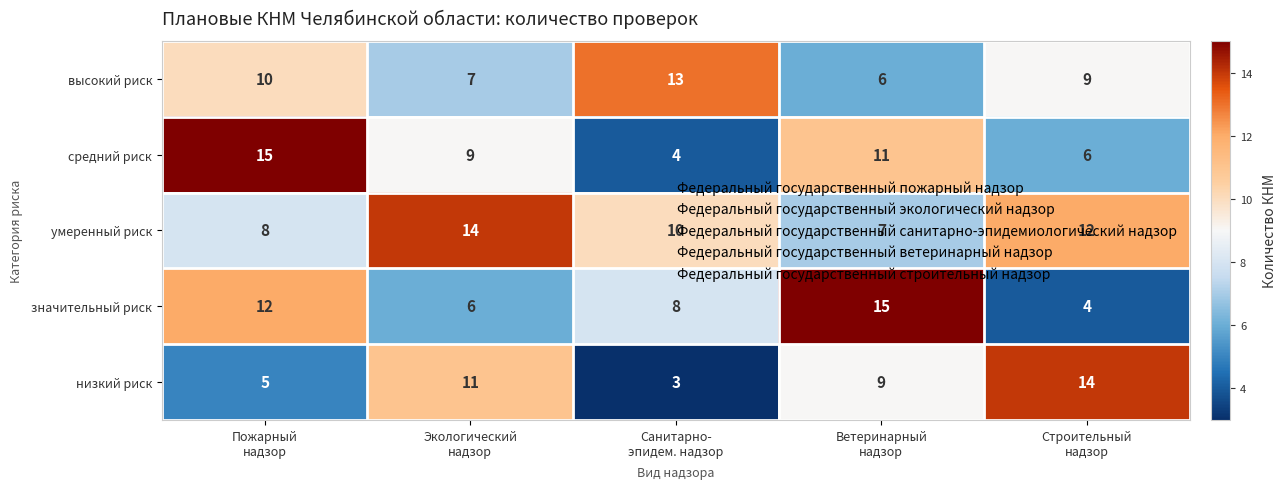

Count the средний риск values in the range 6 to 11.

3